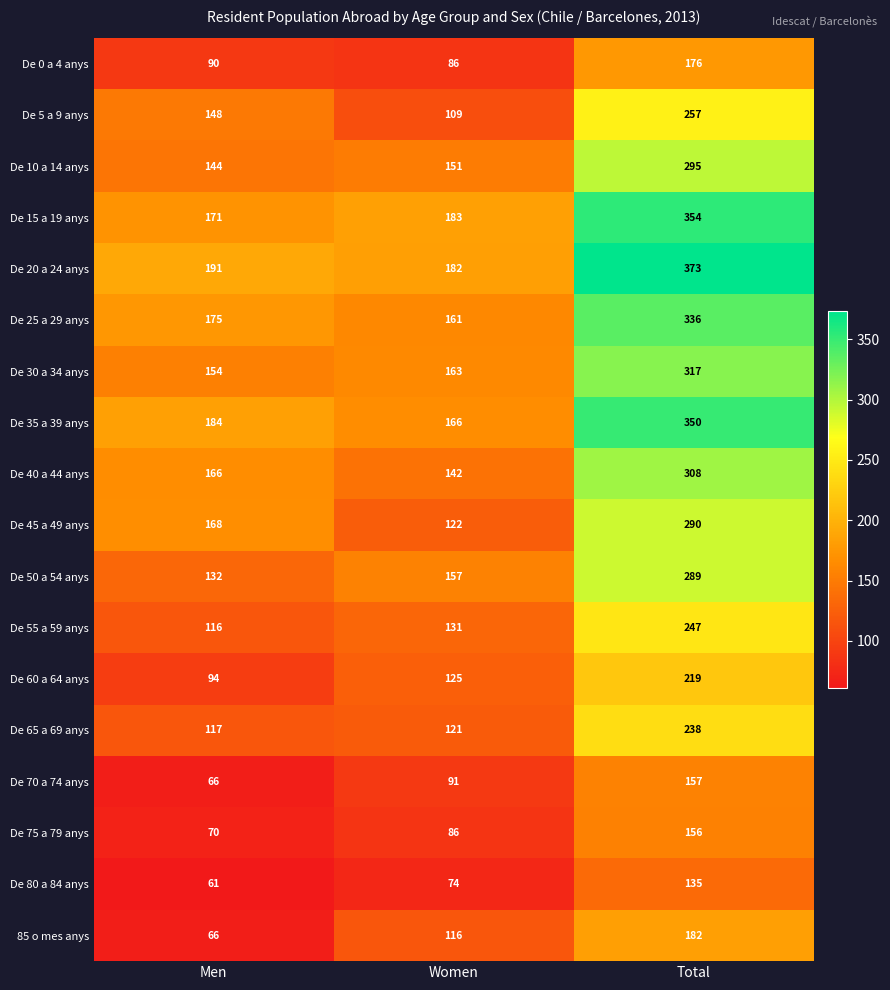

What is the total value across all series at Total?

4679